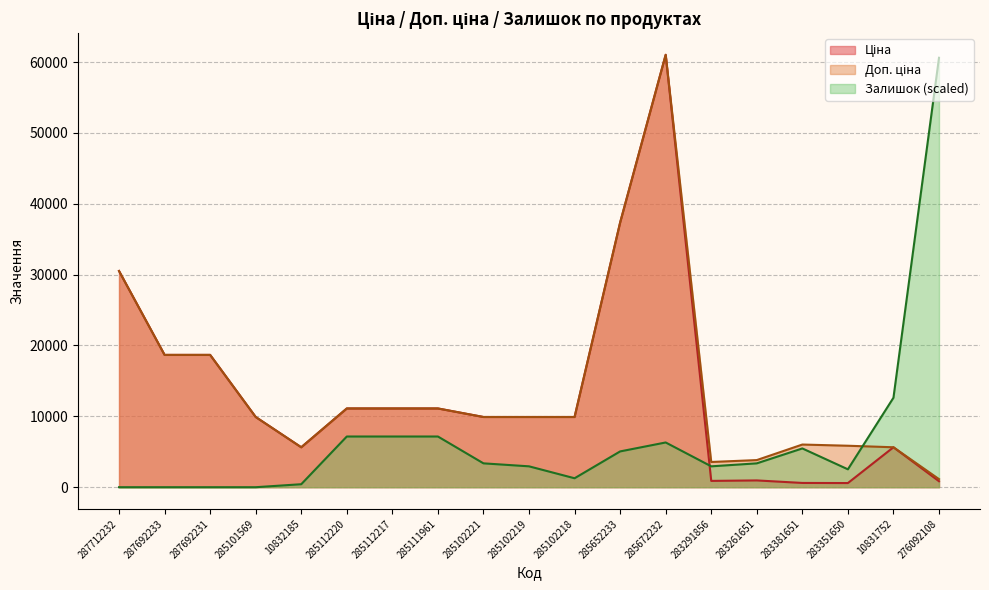

The value of Залишок at 283291856 is 2946.0. True or false?

True